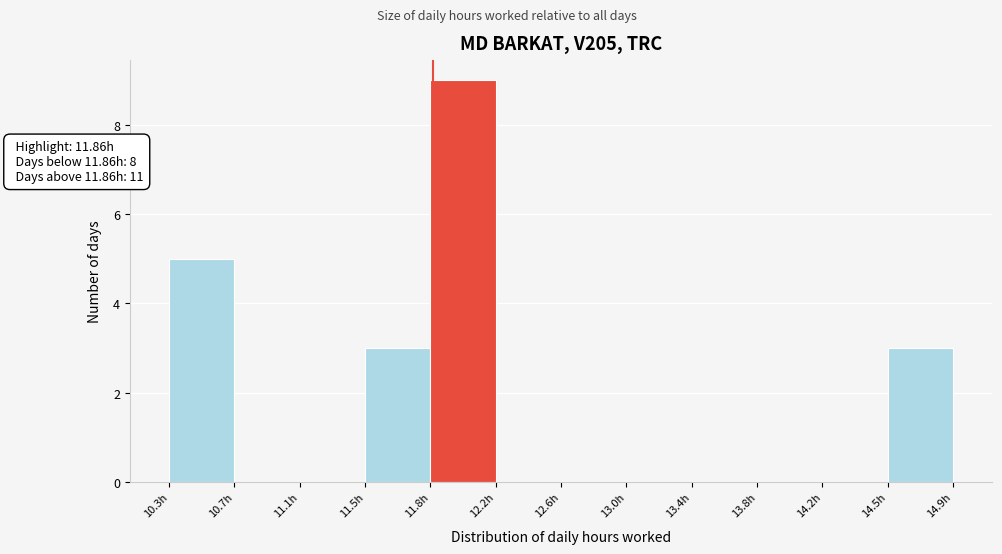

Which range on the x-axis has the tallest bar?

11.85 to 12.25